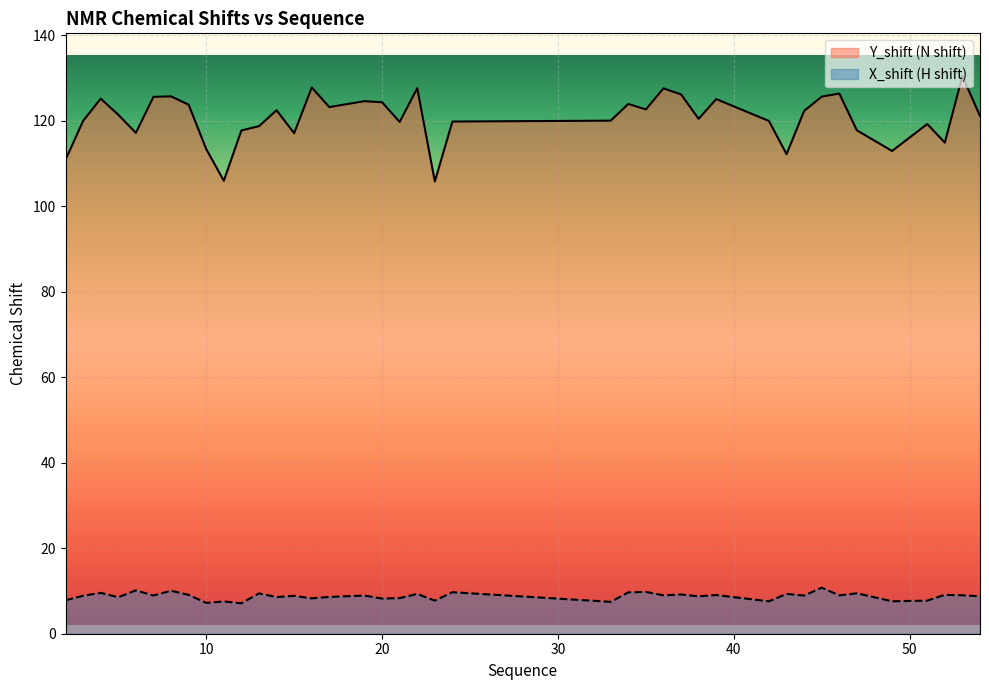

Where does the Y_shift series first go above 121?

4